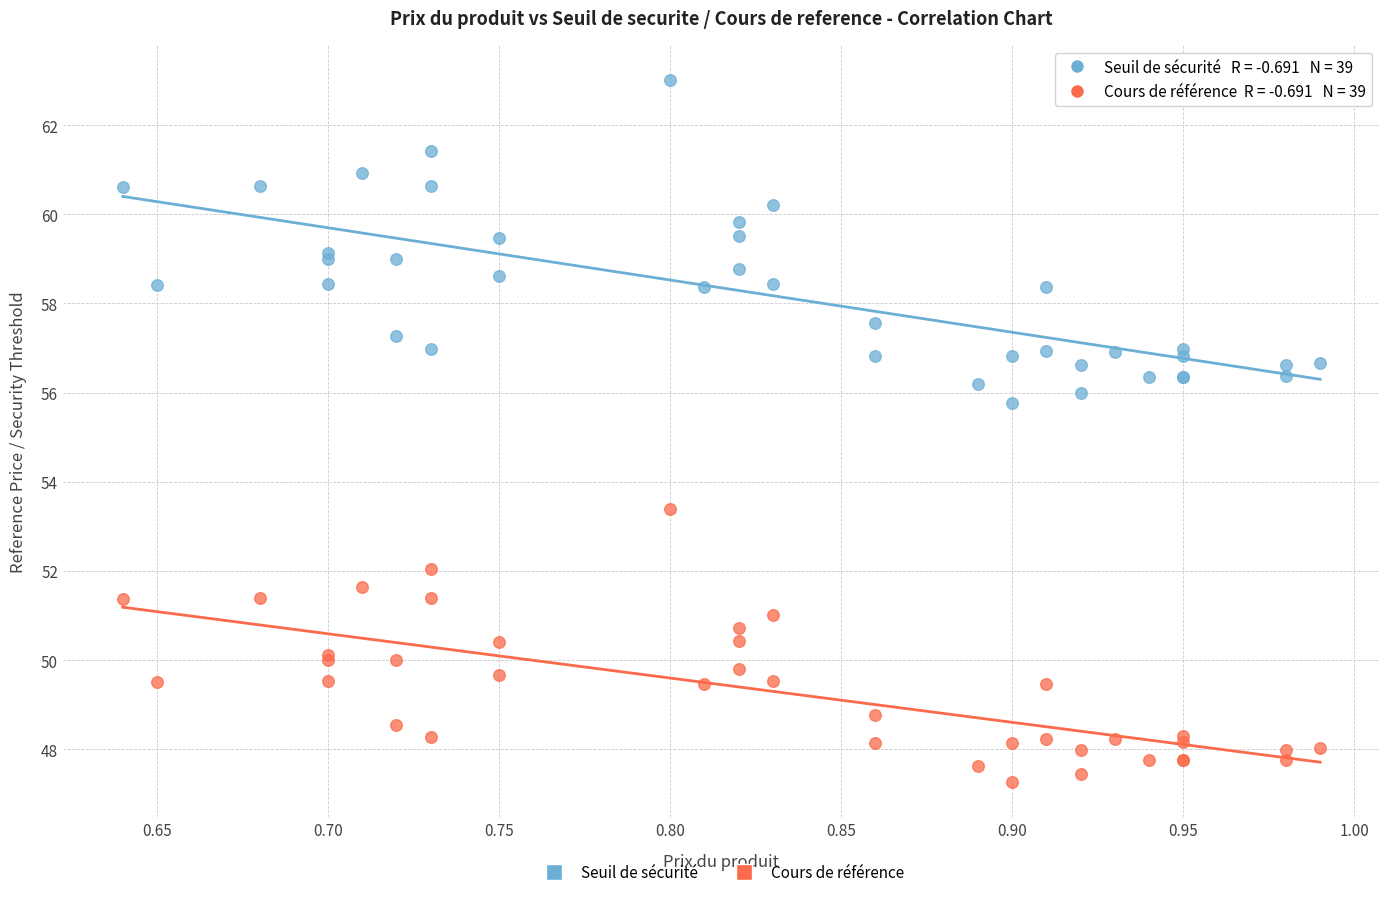

Across all series, what Y value is closest to 55?

55.8